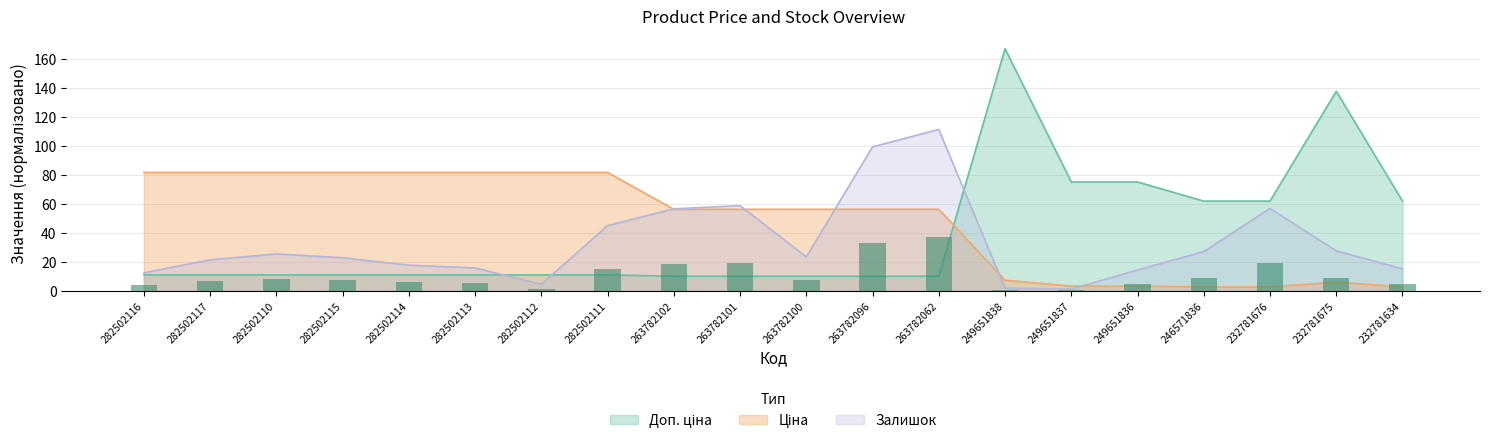

The value of Ціна at 282502115 is 135.2. True or false?

False